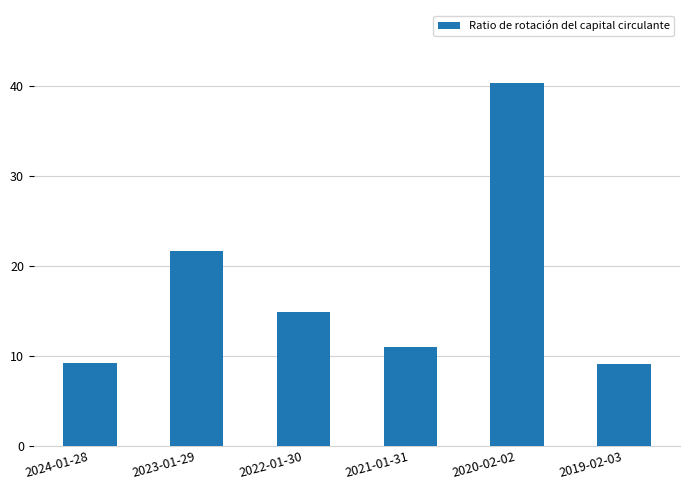

Read the value at 2019-02-03.

9.2